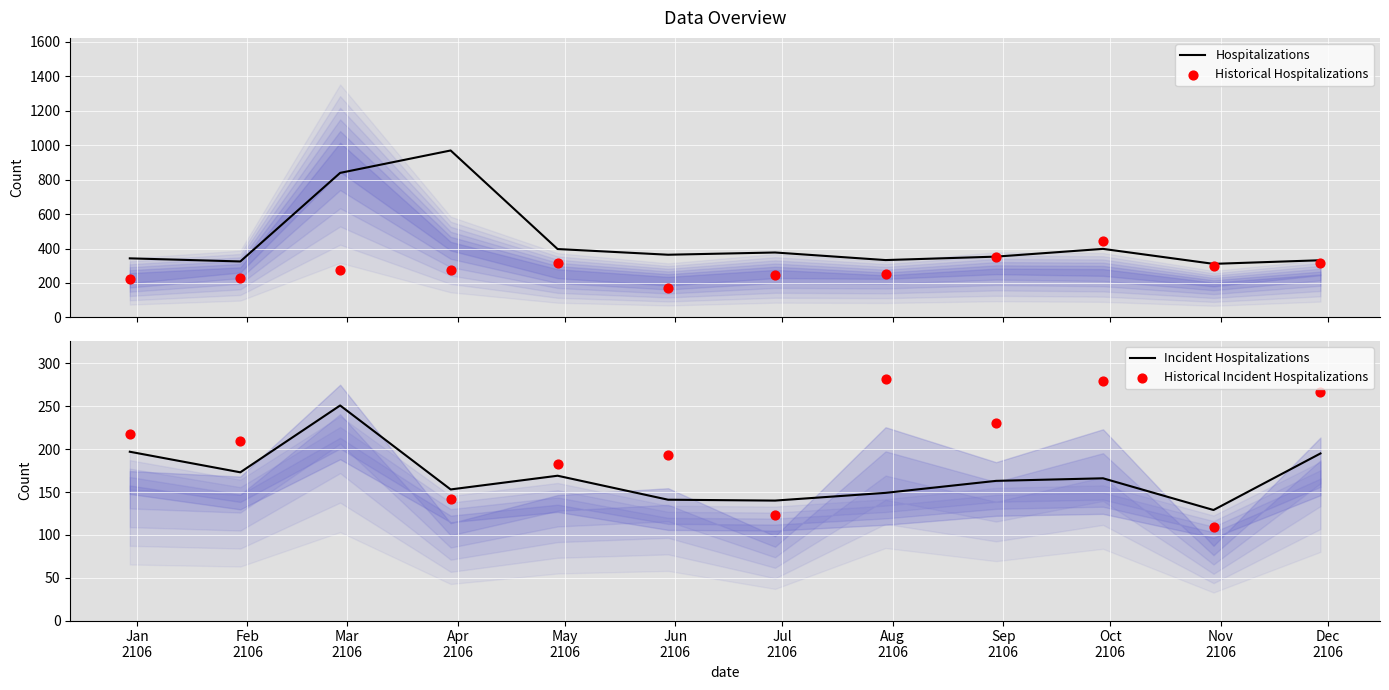

Which series reaches the maximum Y coordinate?

Hospitalizations